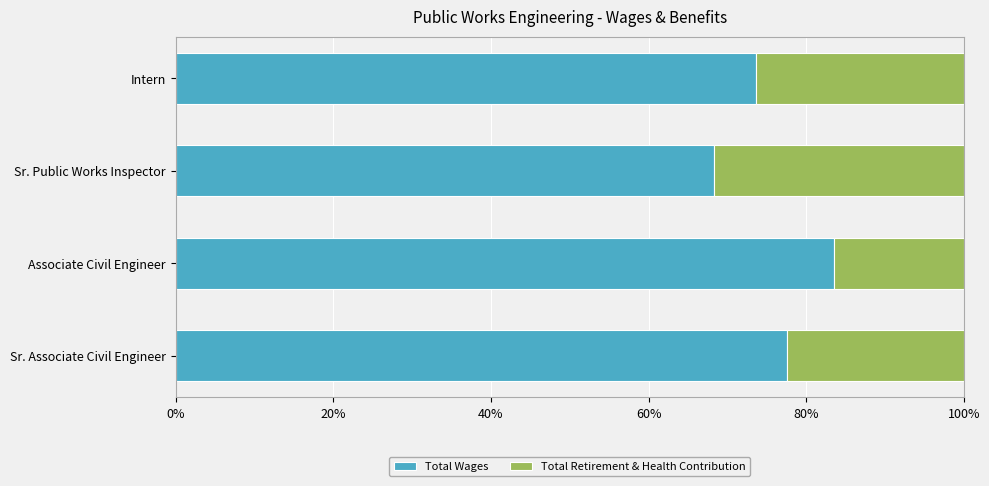

What is the difference between the second highest and second lowest values in the Total Wages series?

4.0